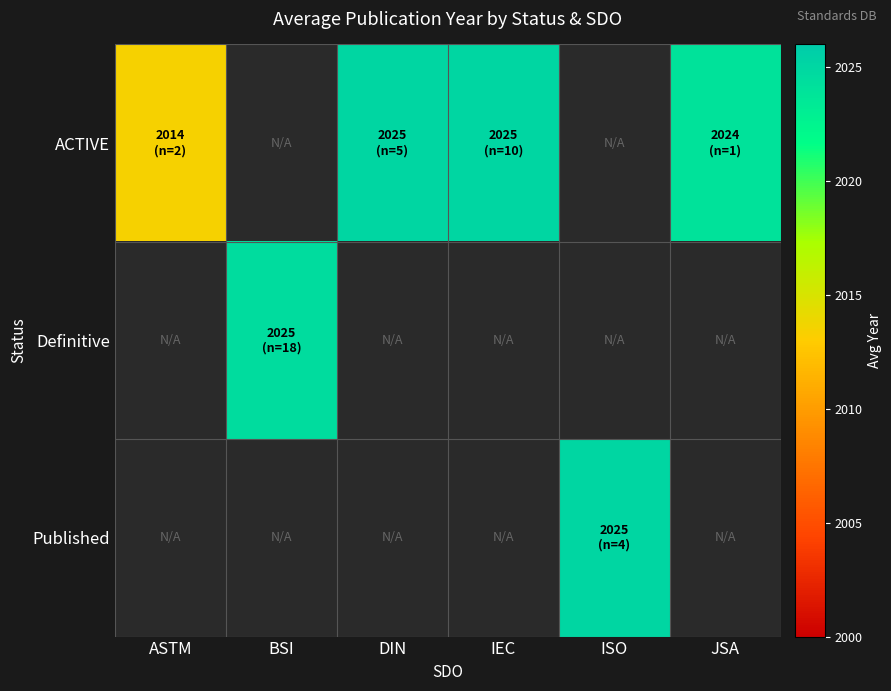

At which category does the chart reach its peak across all series?

DIN